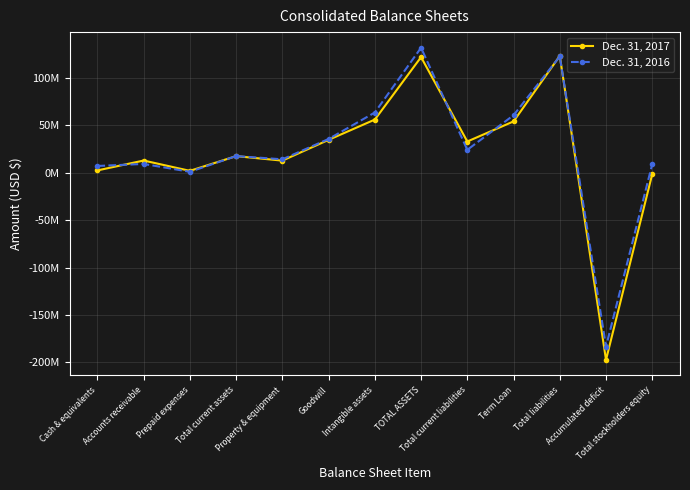

What is the maximum value for Dec. 31, 2017?

123313232